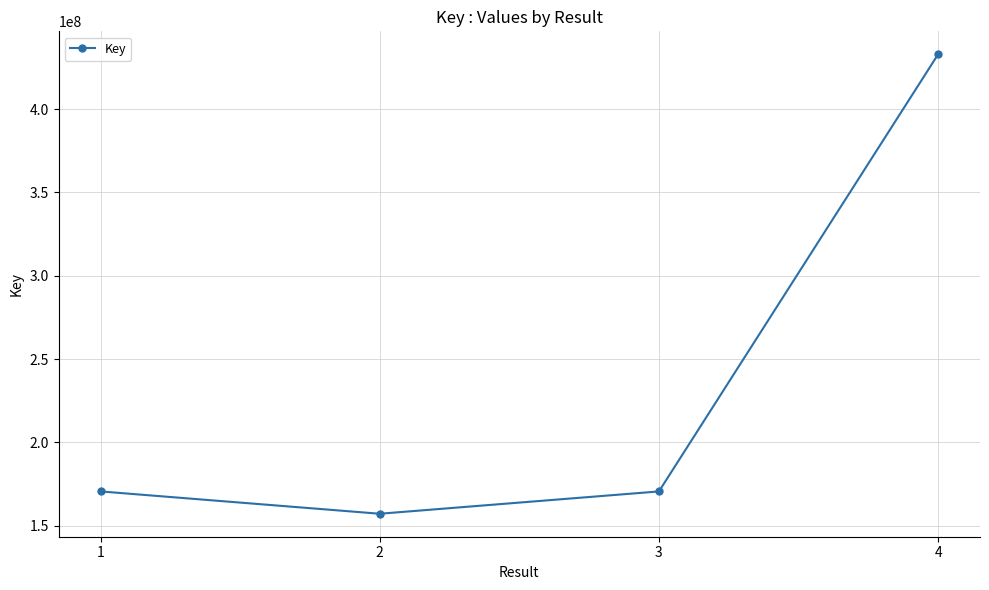

What value does the data have at 1, to the nearest 10?

170484220